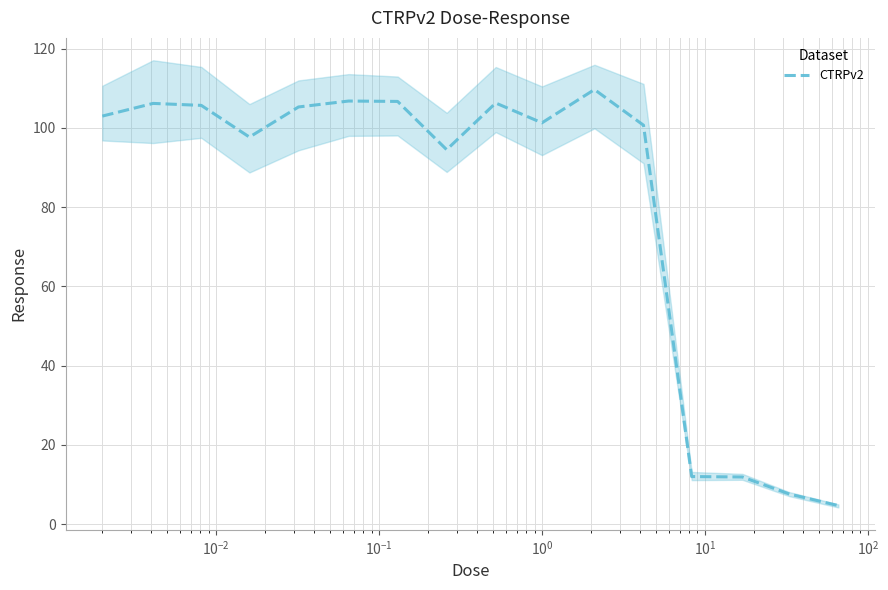

What is the maximum value for CTRPv2?

109.7